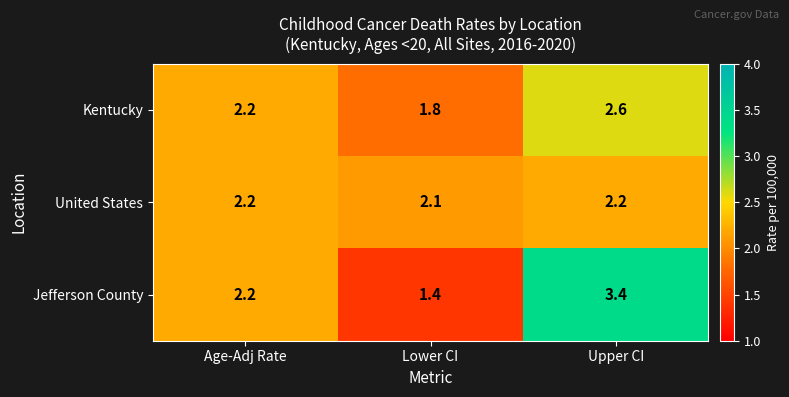

At which category does the chart reach its peak across all series?

Upper CI